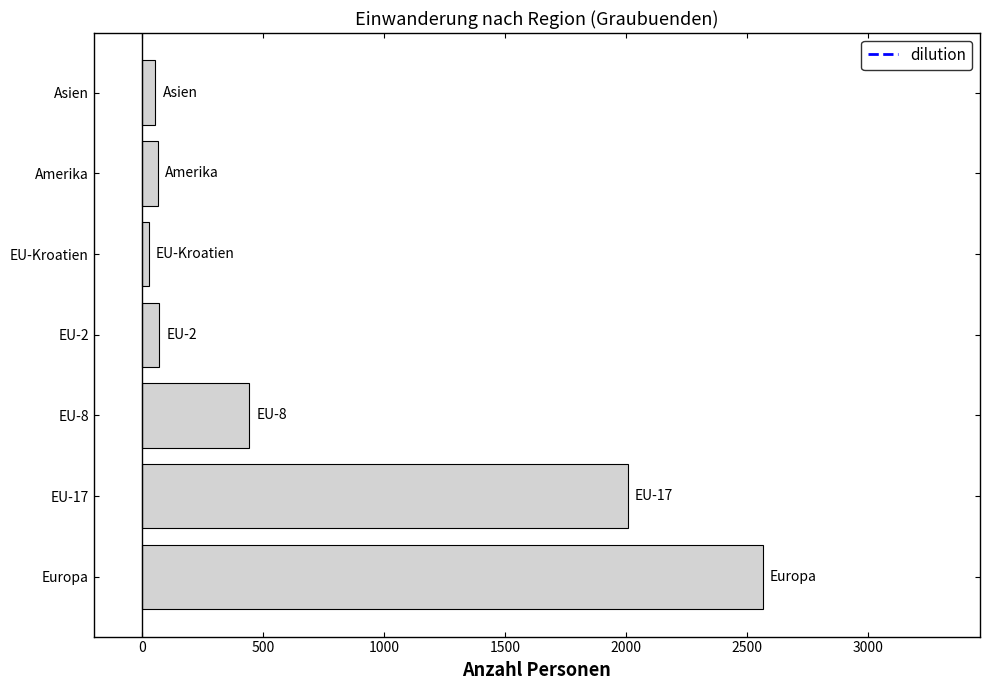

Where is the data nearest to the value 1296?

EU-17